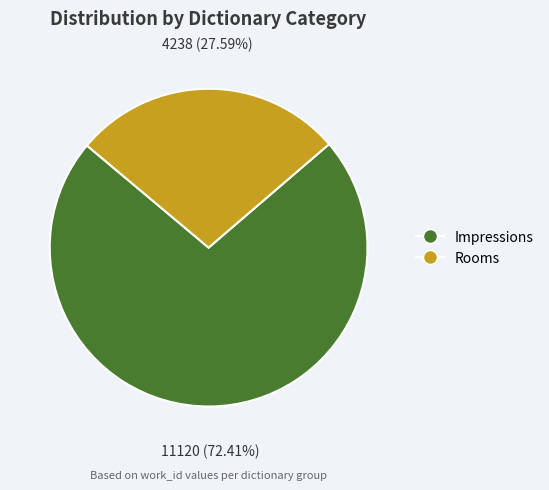

Approximately how many times larger is the value at Rooms compared to Impressions?

0.4